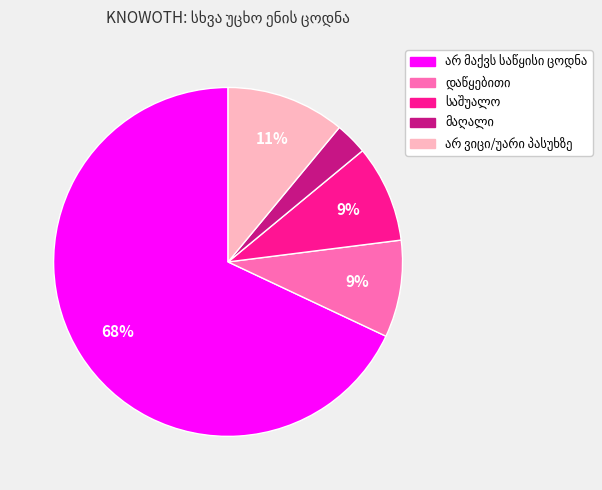

Does any single category account for the majority?

Yes